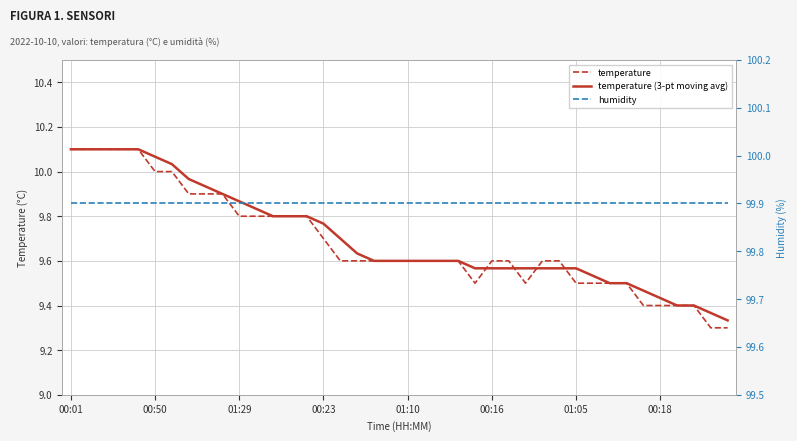

At which category is the sum across all series the highest?

00:01